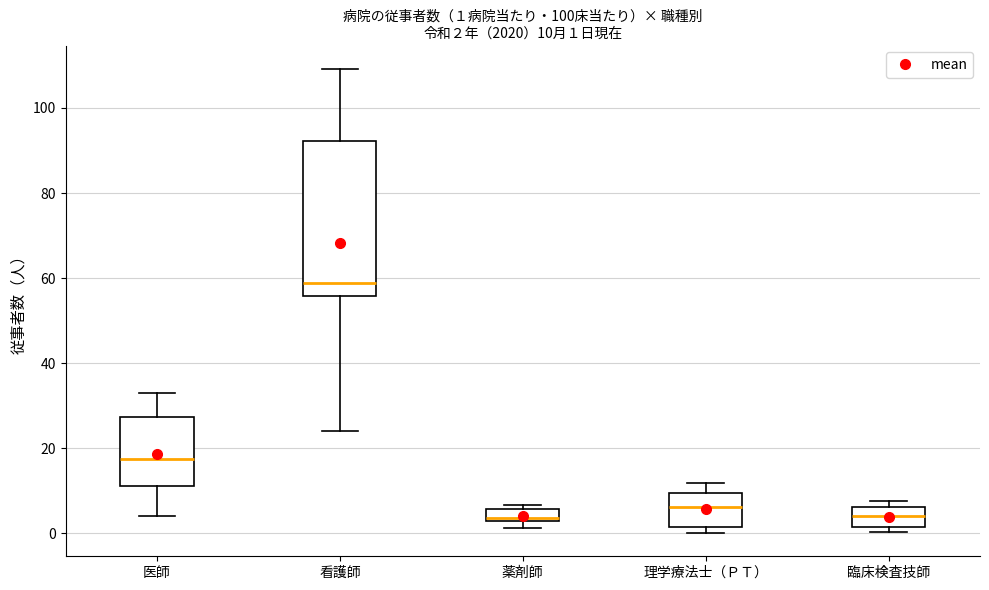

Which box is the tallest, from its lower edge to its upper edge?

看護師